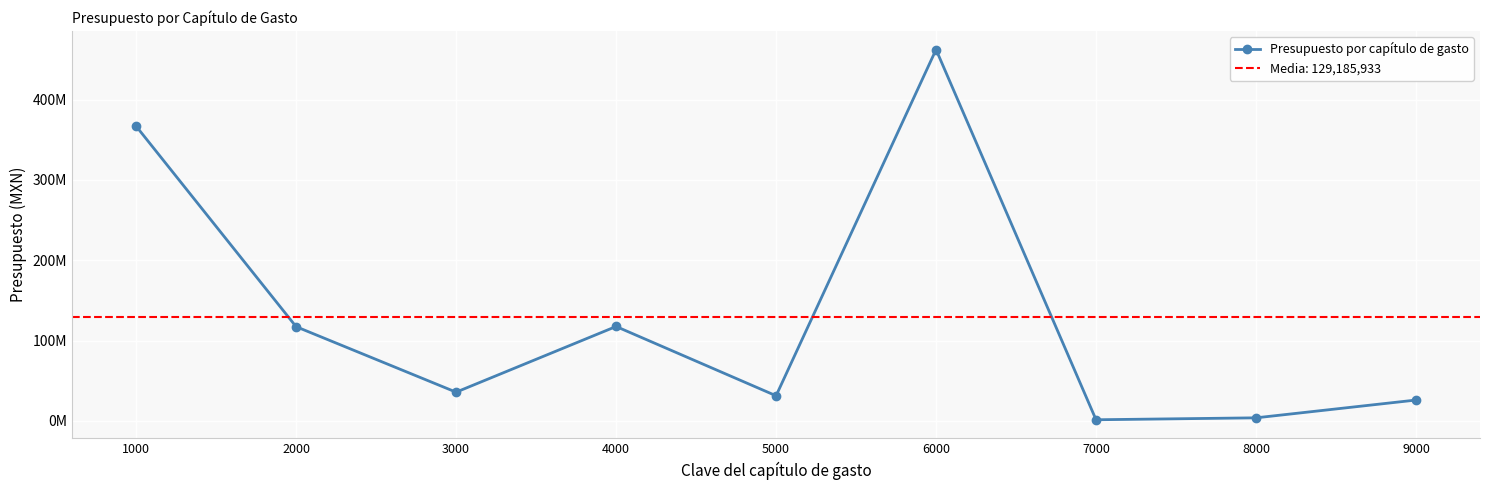

How many values exceed 35811473?

5